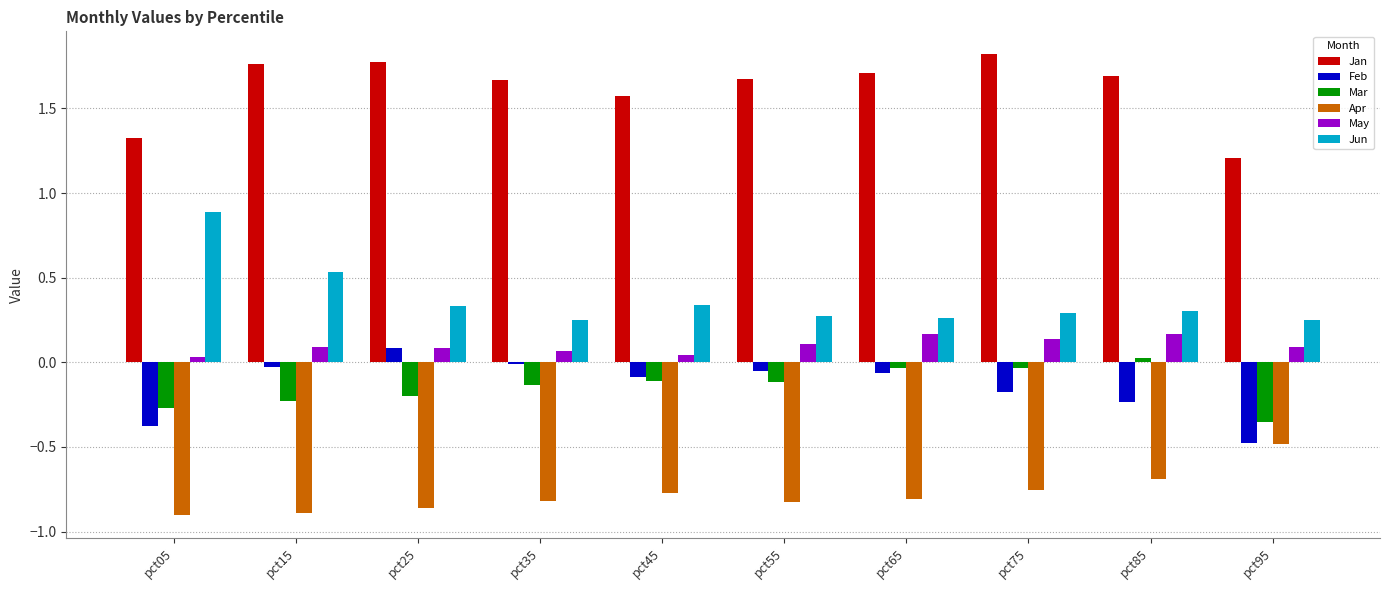

What is the difference between the maximum and second lowest values in the Apr series?

0.4